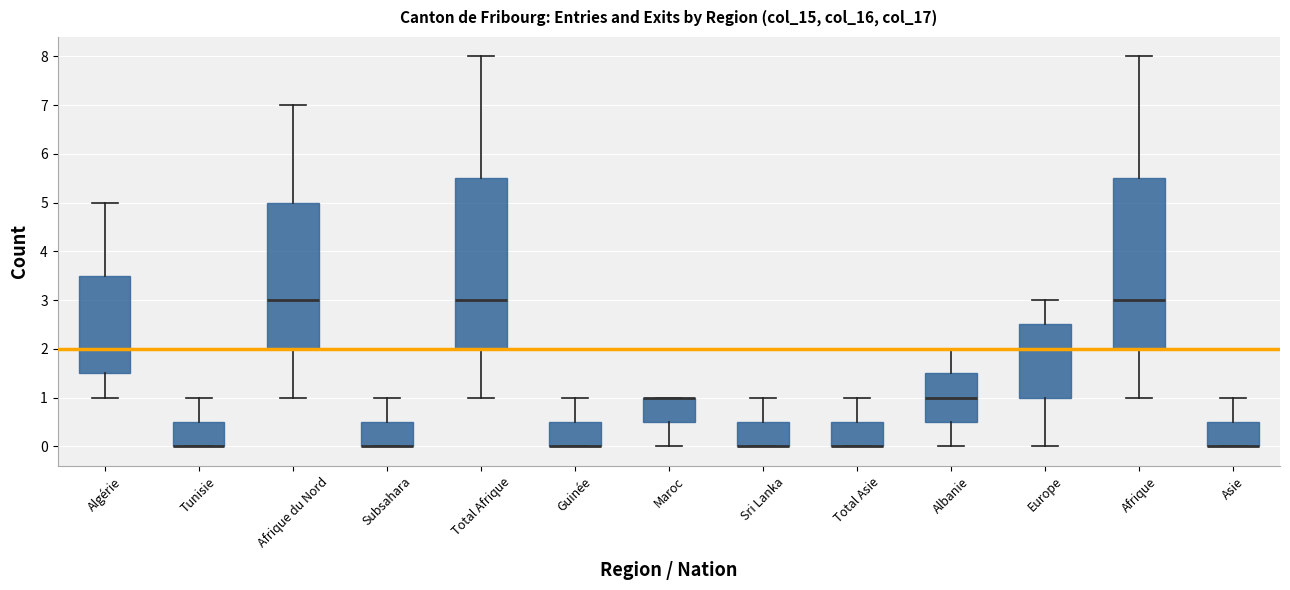

Reading left to right, transcribe this box plot: for each box, give where its median line is, the range the box spans, and where its two whiskers end, as read against the y-axis. The values are not printed on the chart, so give them approximately, as read against the axis.

Algérie: median 2.0, box 1.5 to 3.5, whiskers 1.0 to 5.0
Tunisie: median 0.0 (drawn on the box's lower edge), box 0.0 to 0.5, whiskers 0.0 to 1.0
Afrique du Nord: median 3.0, box 2.0 to 5.0, whiskers 1.0 to 7.0
Subsahara: median 0.0 (drawn on the box's lower edge), box 0.0 to 0.5, whiskers 0.0 to 1.0
Total Afrique: median 3.0, box 2.0 to 5.5, whiskers 1.0 to 8.0
Guinée: median 0.0 (drawn on the box's lower edge), box 0.0 to 0.5, whiskers 0.0 to 1.0
Maroc: median 1.0 (drawn on the box's upper edge), box 0.5 to 1.0, whiskers 0.0 to 1.0
Sri Lanka: median 0.0 (drawn on the box's lower edge), box 0.0 to 0.5, whiskers 0.0 to 1.0
Total Asie: median 0.0 (drawn on the box's lower edge), box 0.0 to 0.5, whiskers 0.0 to 1.0
Albanie: median 1.0, box 0.5 to 1.5, whiskers 0.0 to 2.0
Europe: median 2.0, box 1.0 to 2.5, whiskers 0.0 to 3.0
Afrique: median 3.0, box 2.0 to 5.5, whiskers 1.0 to 8.0
Asie: median 0.0 (drawn on the box's lower edge), box 0.0 to 0.5, whiskers 0.0 to 1.0